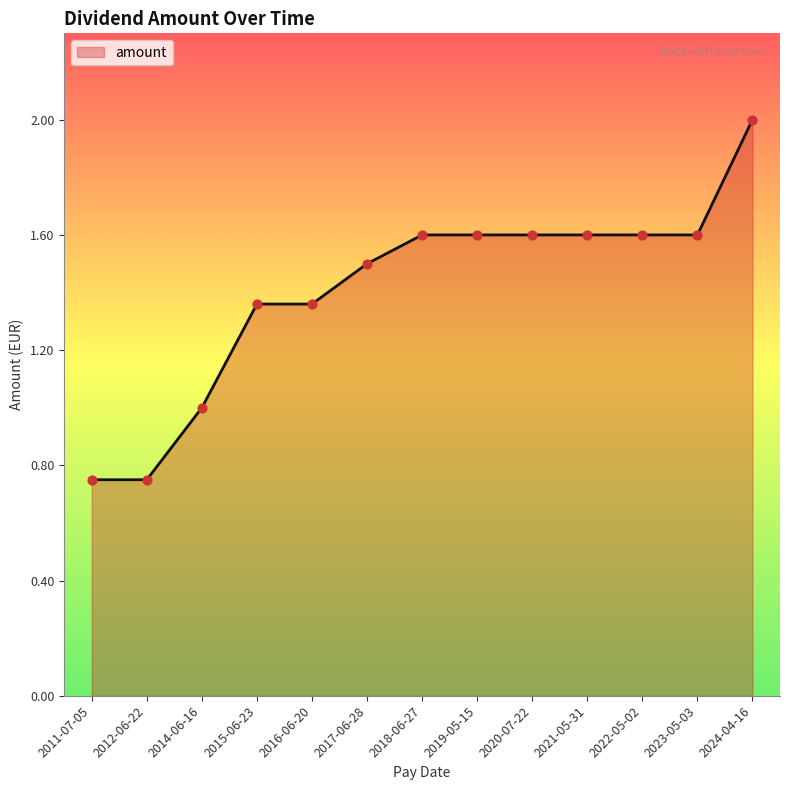

What is the ratio of the value at 2014-06-16 to the value at 2023-05-03?

0.6